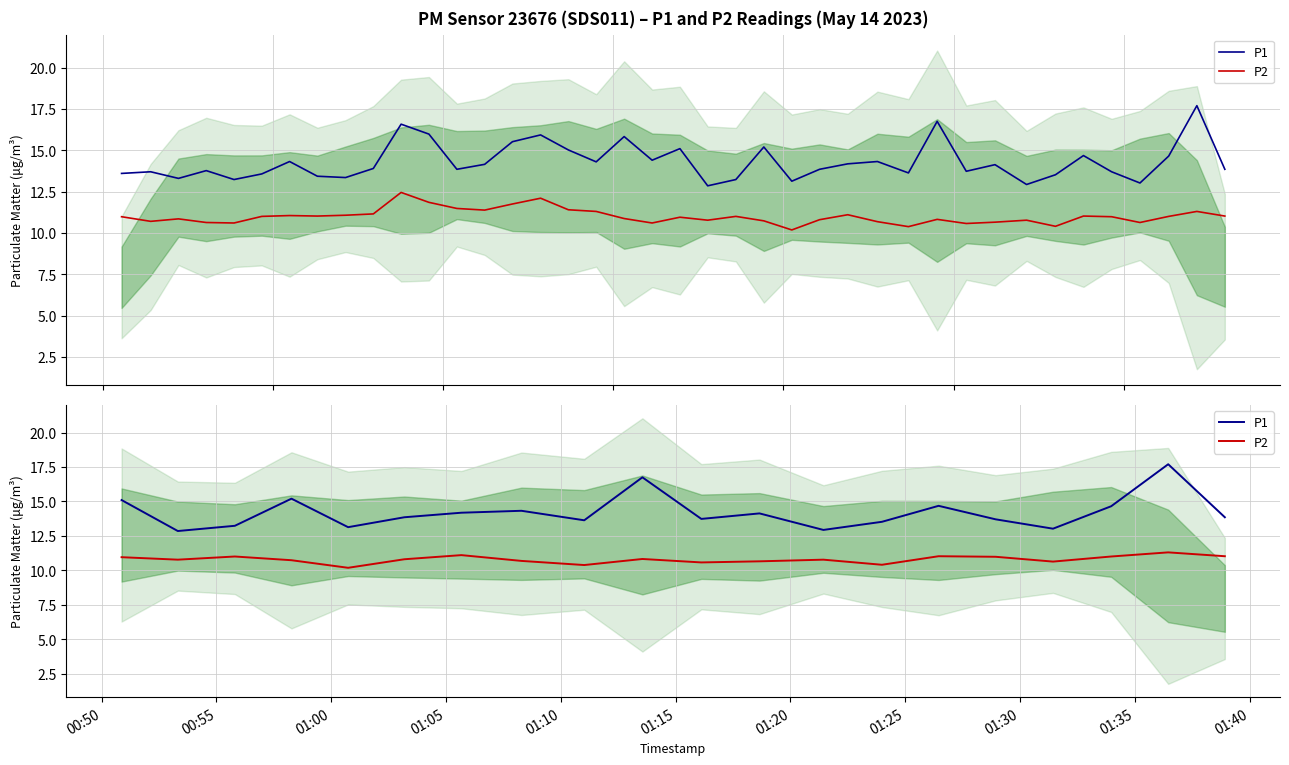

What is the maximum value for P1?

17.7